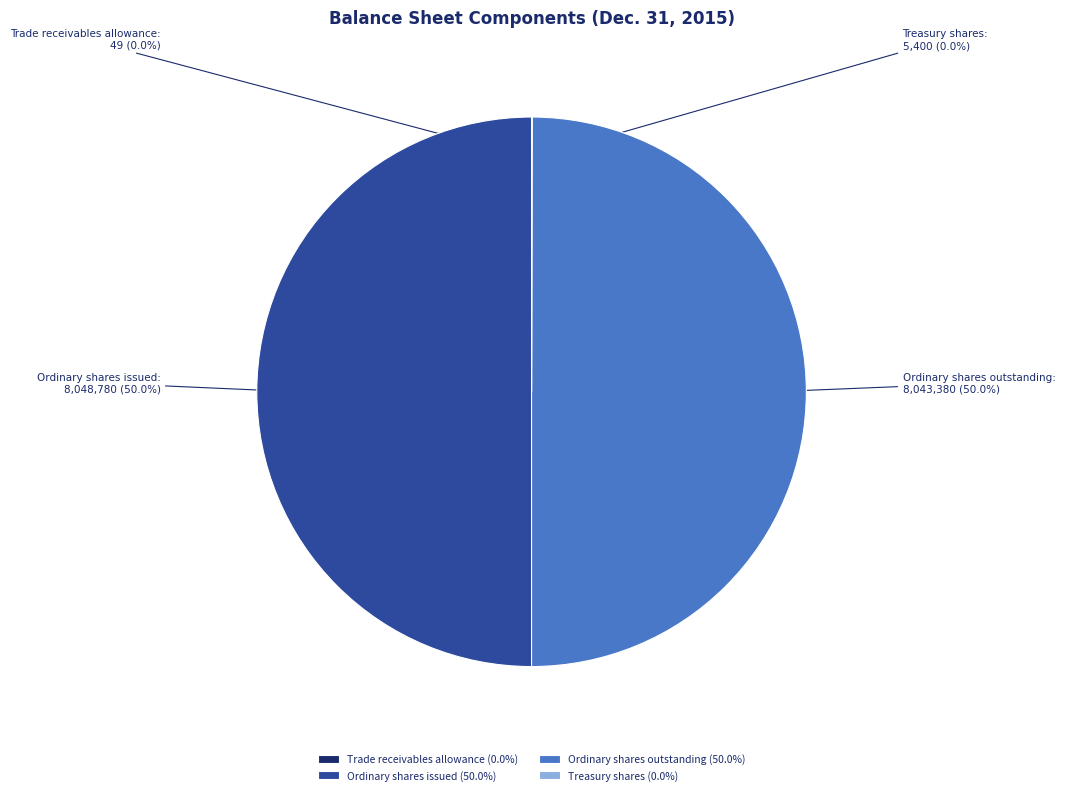

True or false: Ordinary shares outstanding accounts for 50% of the total.

True